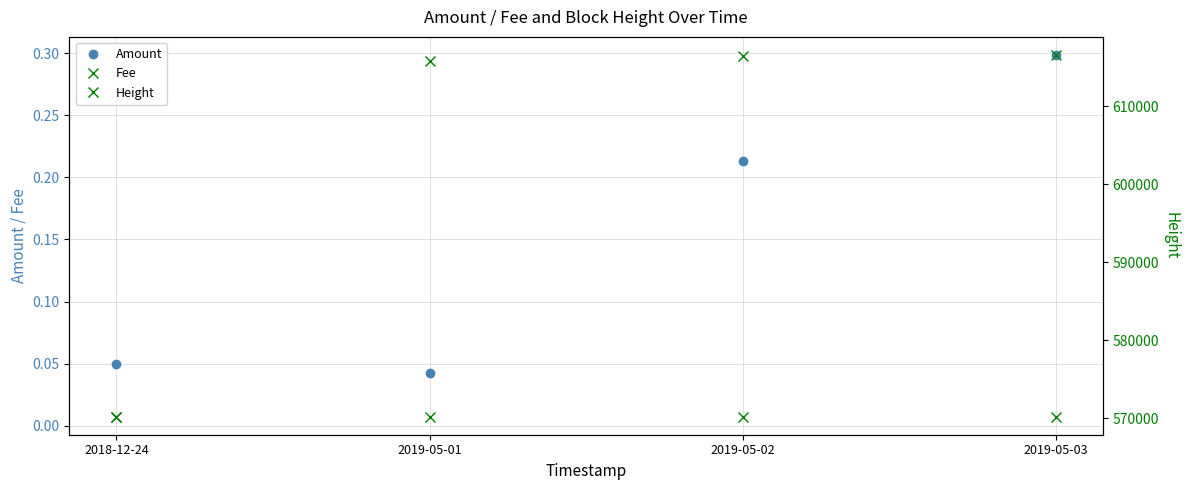

Reading left to right, transcribe all the data shown in this chart.

Amount: 2018-12-24=0.1	2019-05-01=0.0	2019-05-02=0.2	2019-05-03=0.3
Fee: 2018-12-24=0.0	2019-05-01=0.0	2019-05-02=0.0	2019-05-03=0.0
Height: 2018-12-24=570237.0	2019-05-01=615842.0	2019-05-02=616457.0	2019-05-03=616590.0